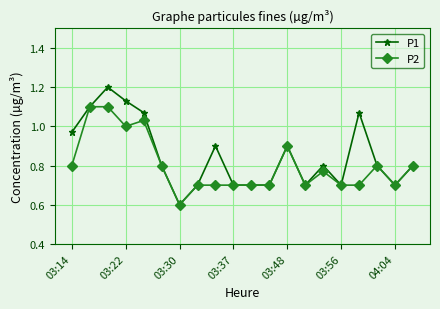

True or false: P2 has more than 2 interior local peaks.

True